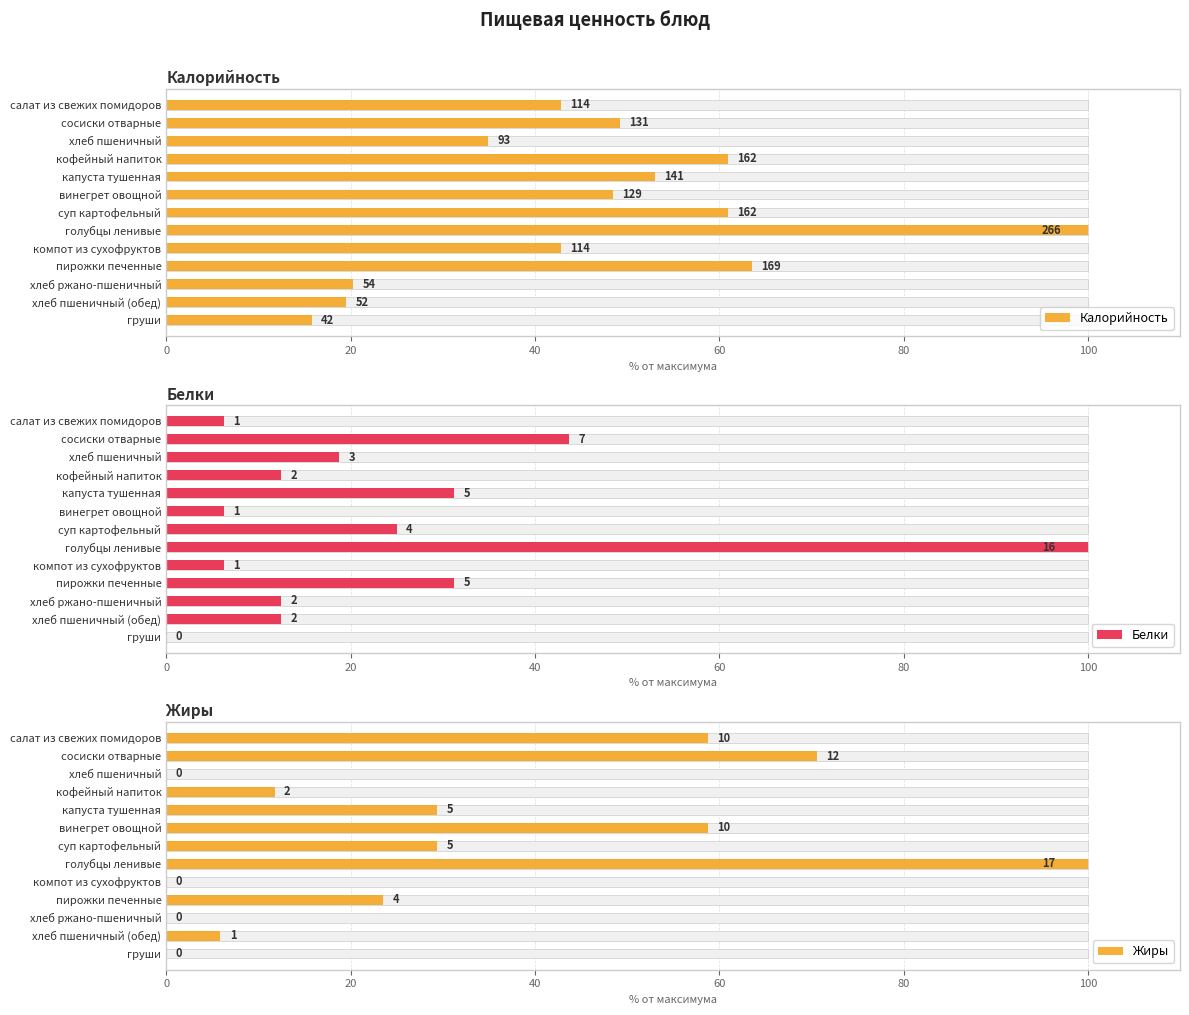

Is it true that Жиры equals 0.0 at хлеб пшеничный?

True